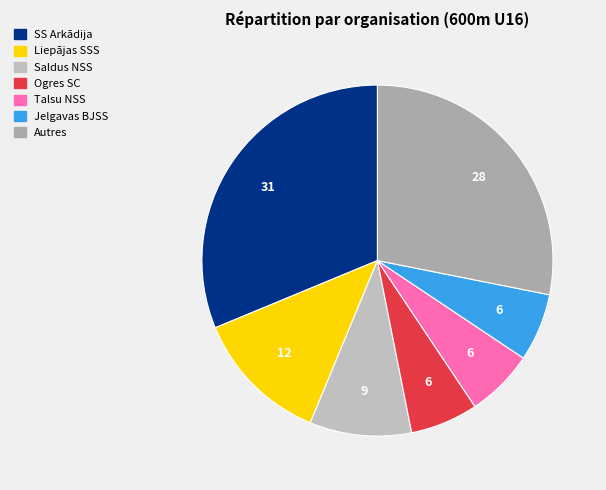

How many slices are in this pie chart?

7